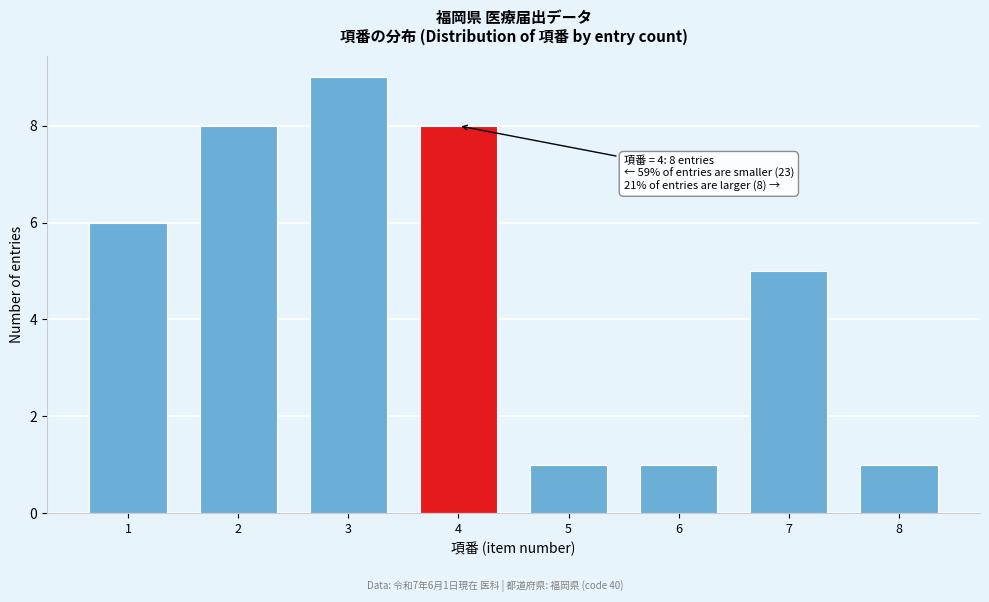

Reading left to right, what are all the values shown in this chart?

1=6	2=8	3=9	4=8	5=1	6=1	7=5	8=1